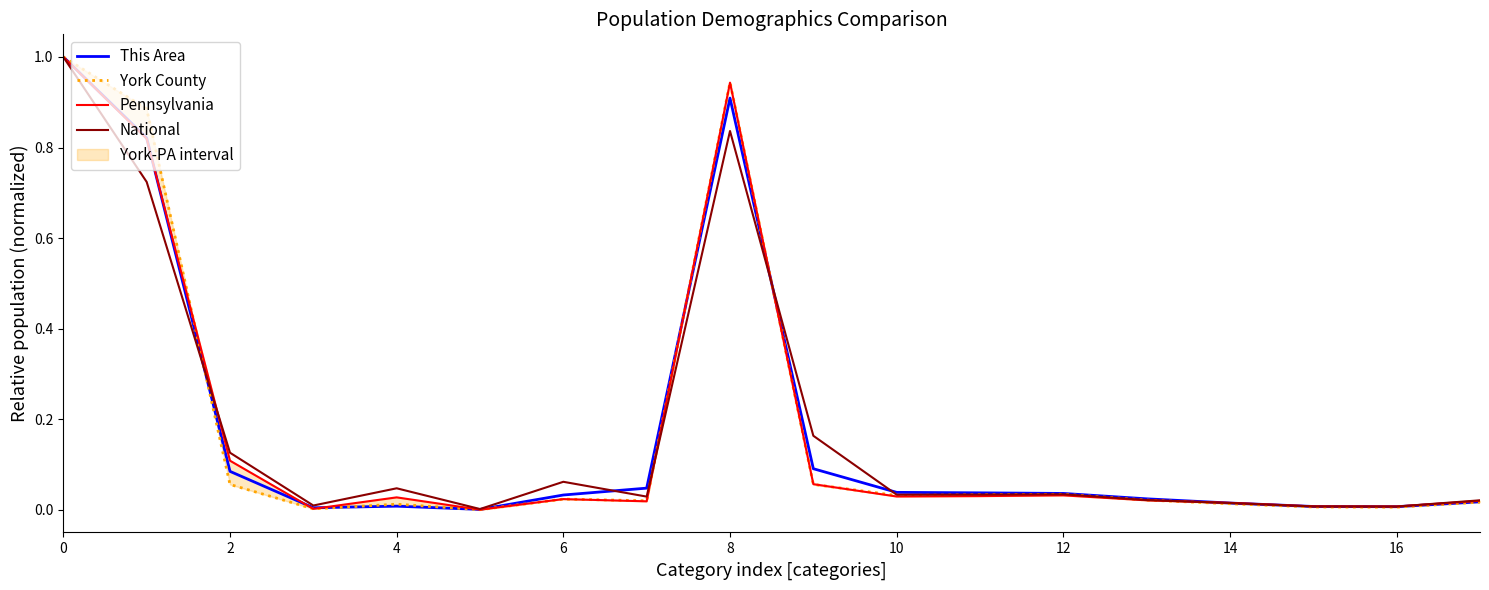

True or false: National and Pennsylvania intersect in this chart.

True